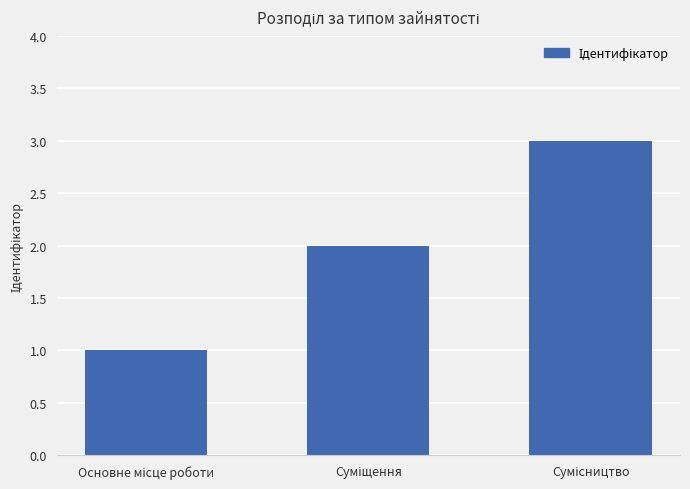

What is the greatest value displayed?

3